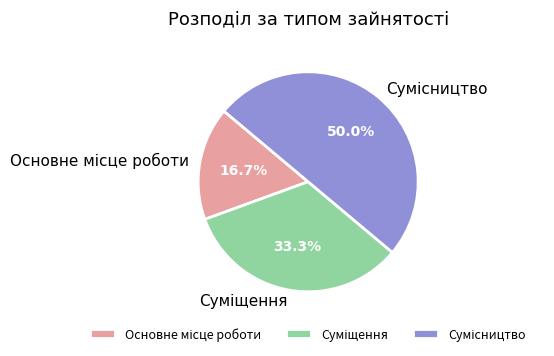

True or false: Основне місце роботи accounts for 29% of the total.

False